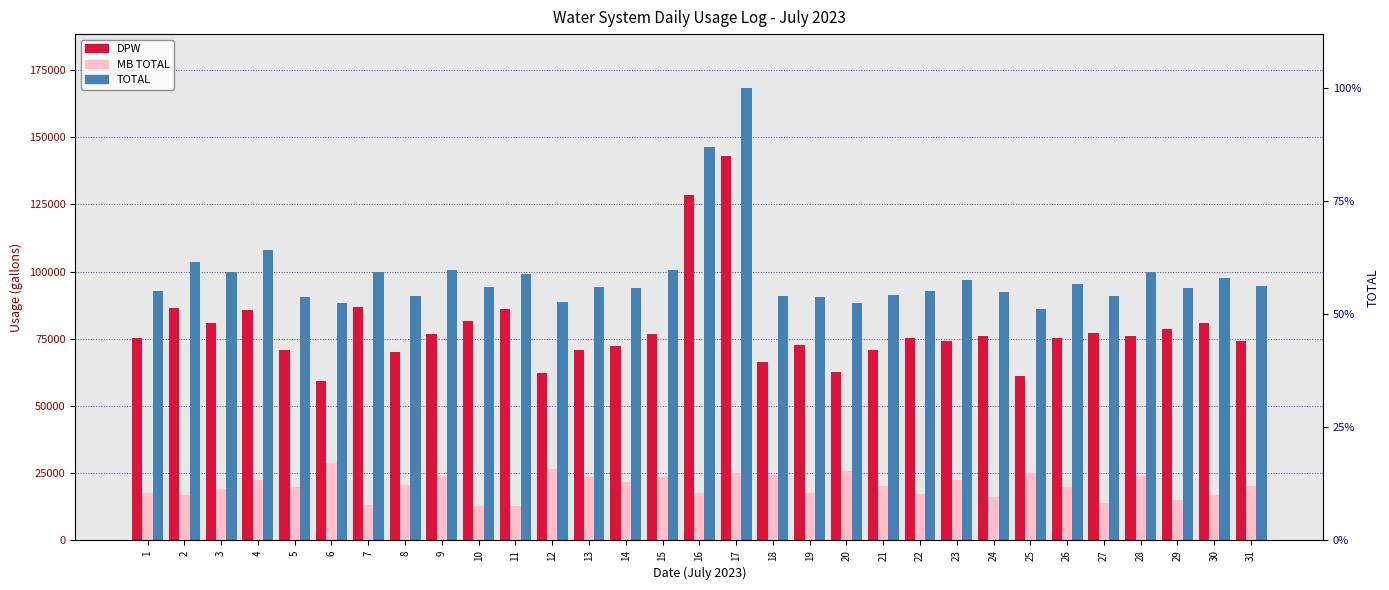

Which series changed the most between 4 and 7?

MB TOTAL